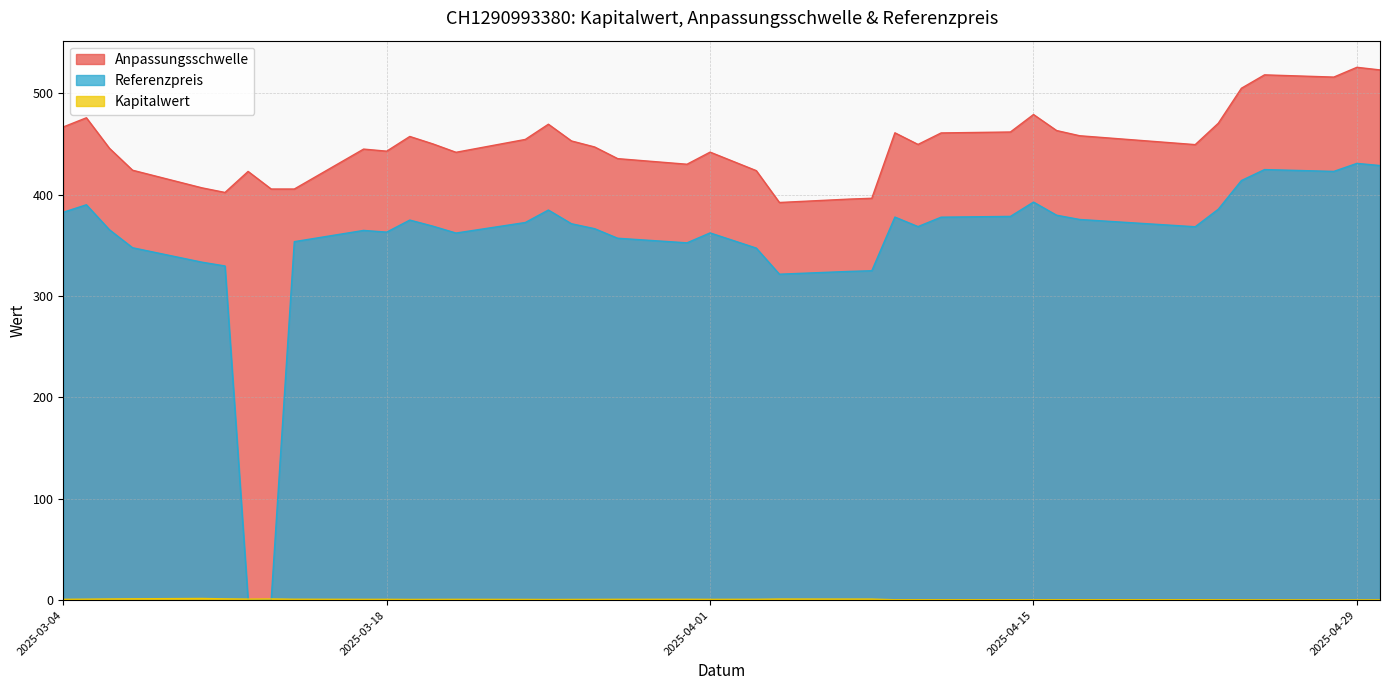

How many values in the Anpassungsschwelle series exceed 449?

21